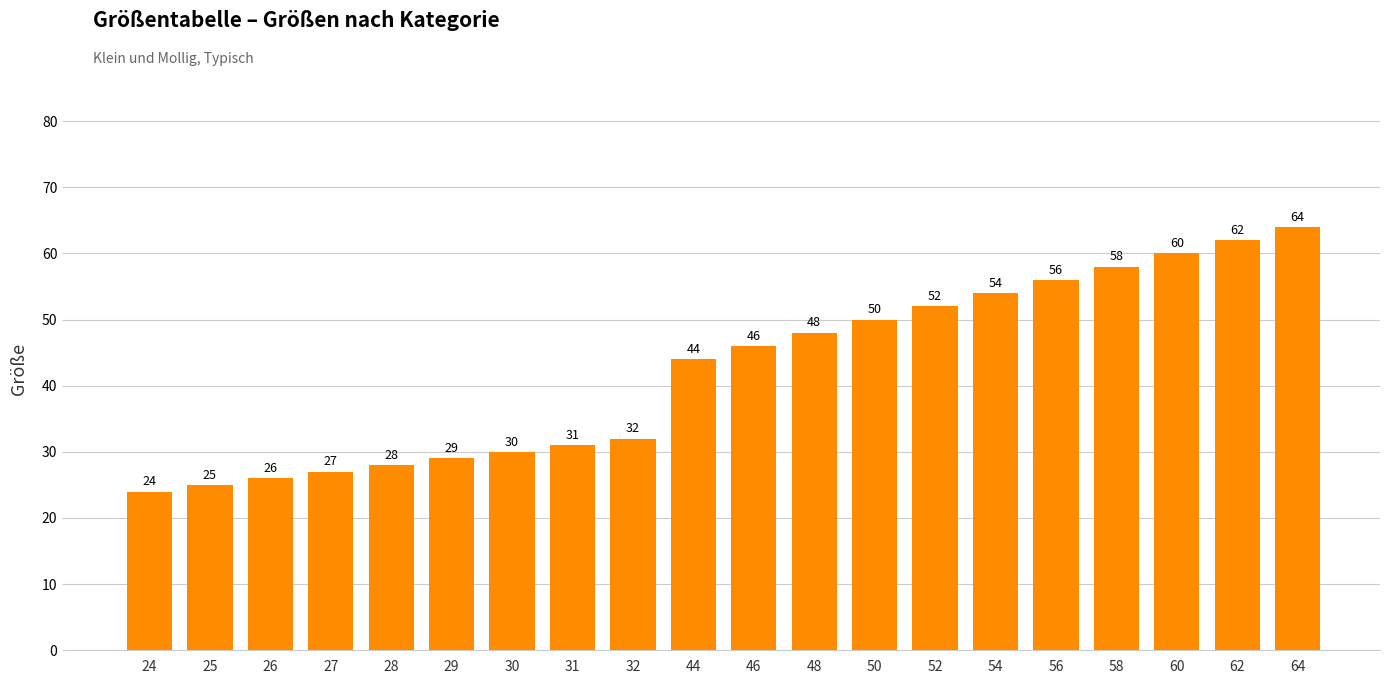

At which label is the value closest to 44?

44